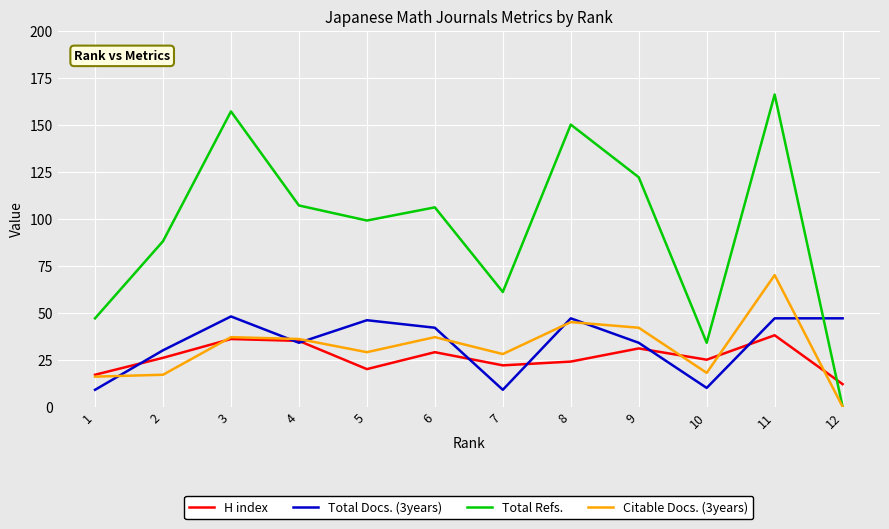

The value of Total Refs. at 2 is 125. True or false?

False